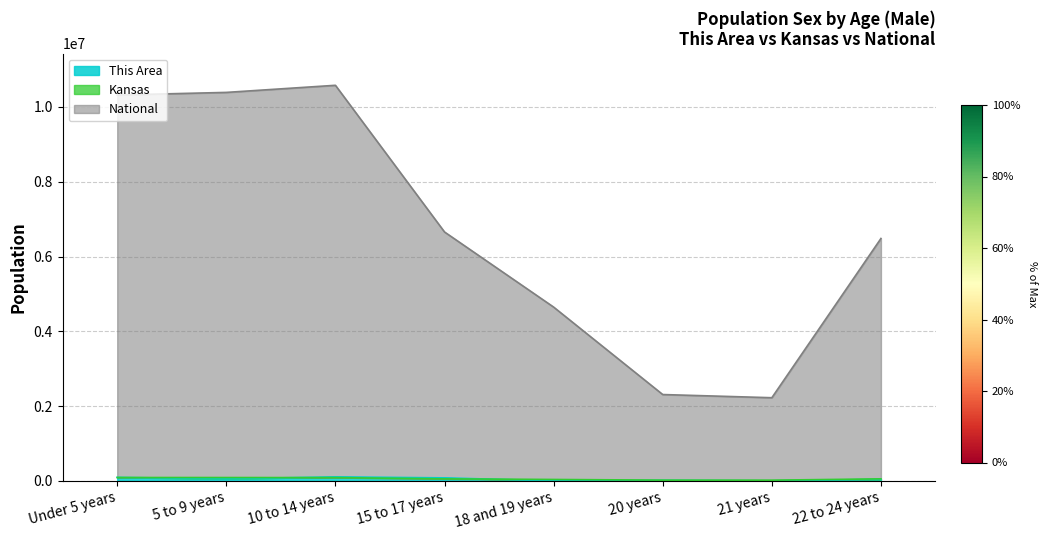

Between 15 to 17 years and 20 years, which series saw the biggest shift?

National